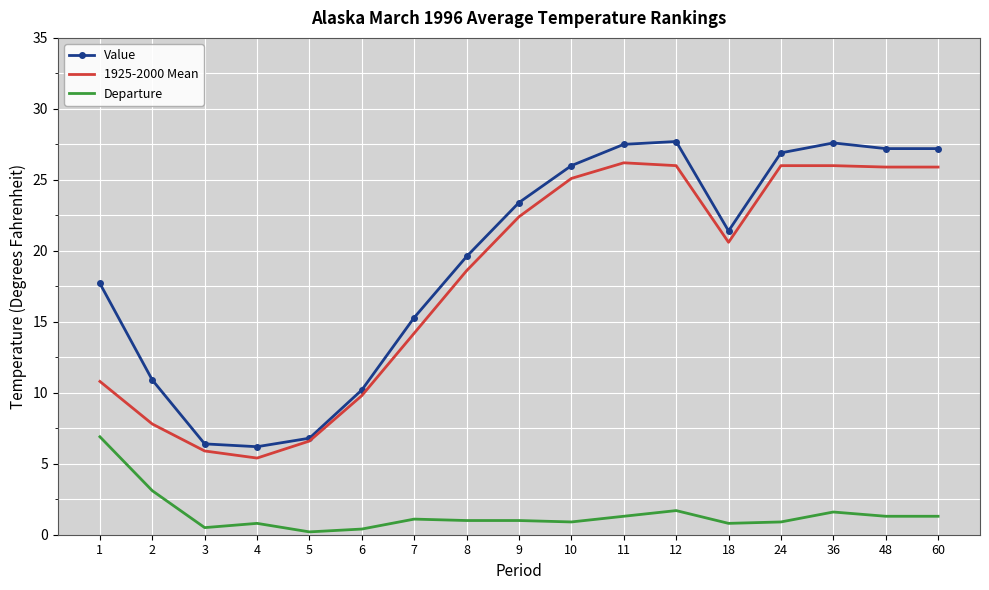

Between 4 and 36, which series saw the biggest shift?

Value